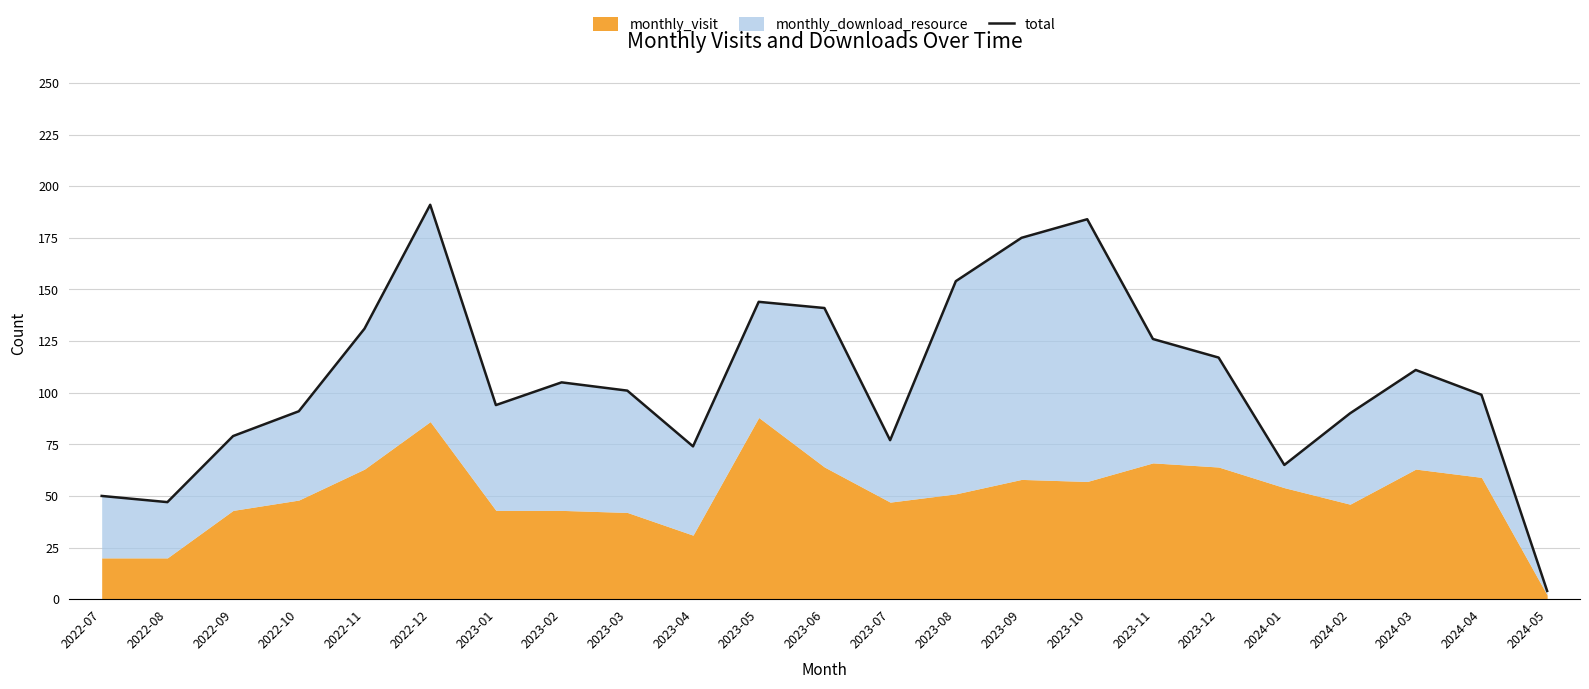

Where is the first local maximum?

2022-12